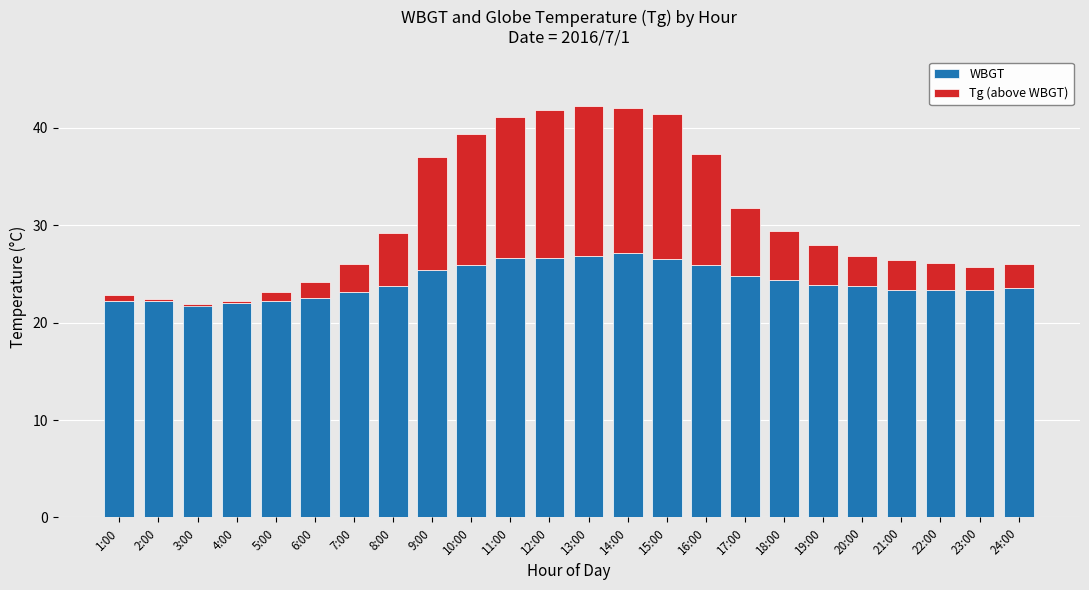

How many values in the Tg (above WBGT) series exceed 4?

12